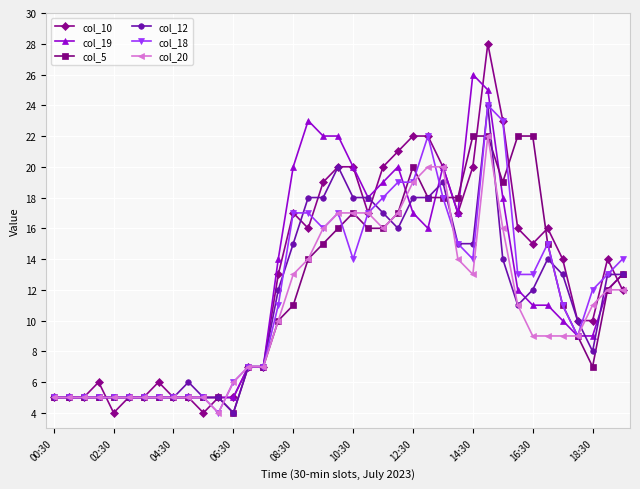

What is the difference between the second highest and minimum values in the col_5 series?

18